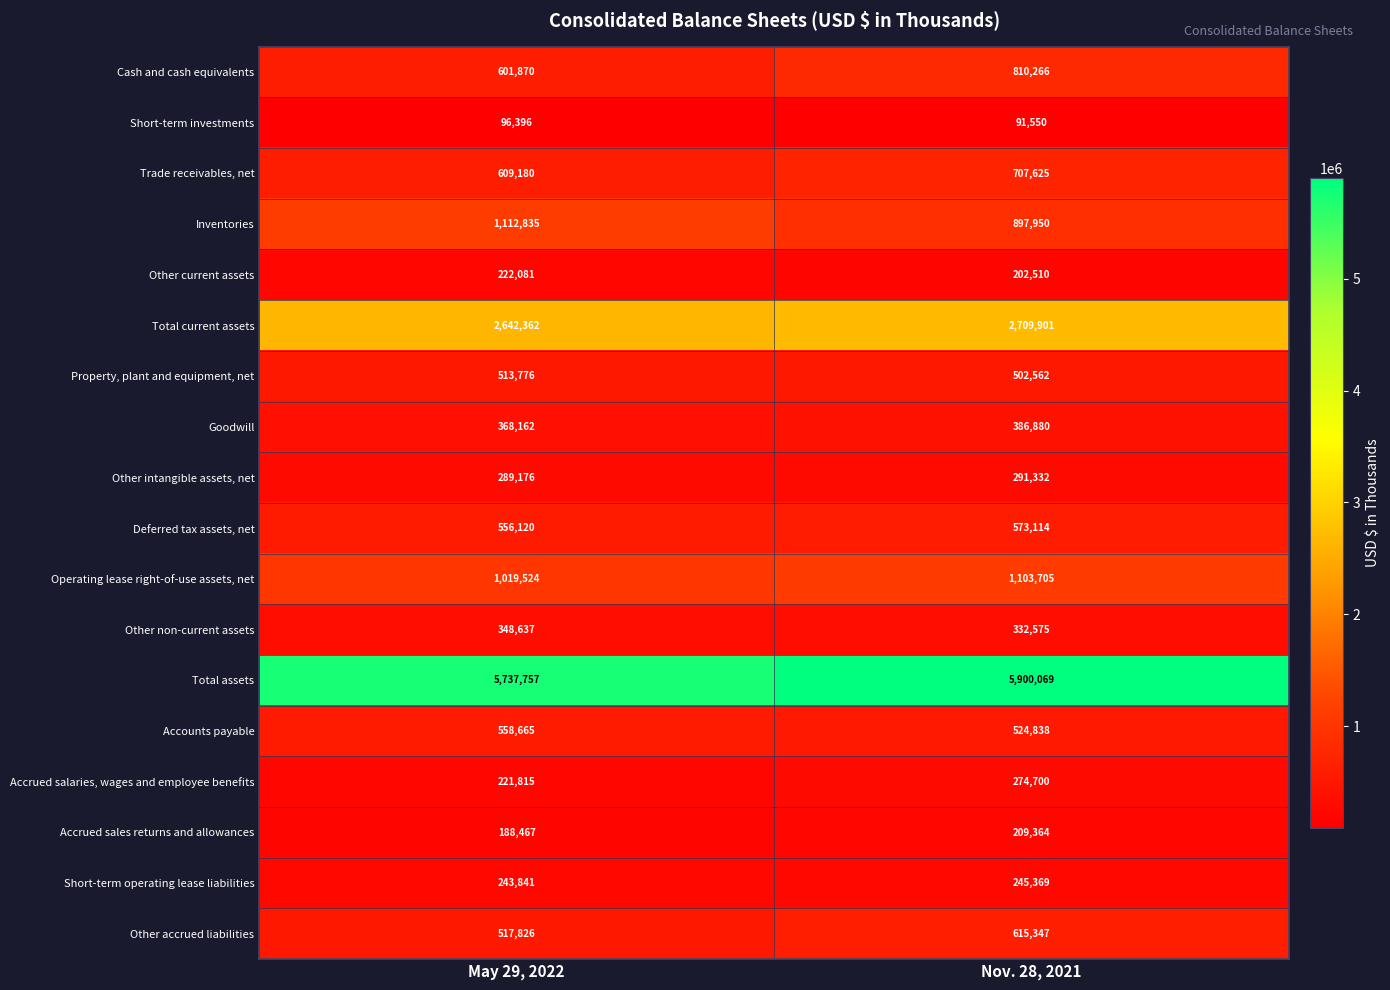

Which label corresponds to the largest value in the chart?

Nov. 28, 2021